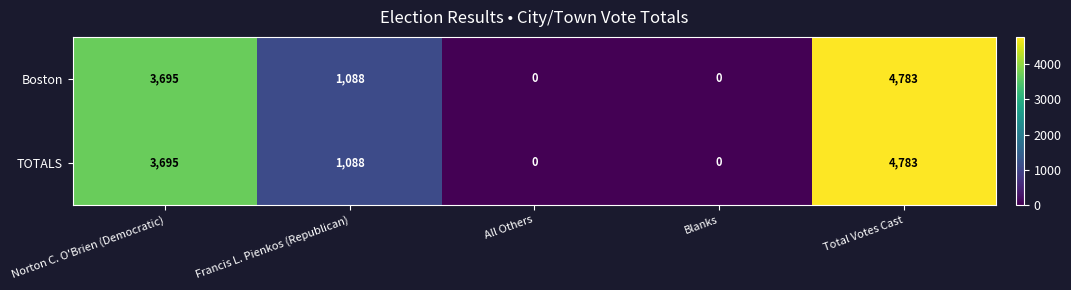

What is the difference between the second highest and second lowest values in the Boston series?

3695